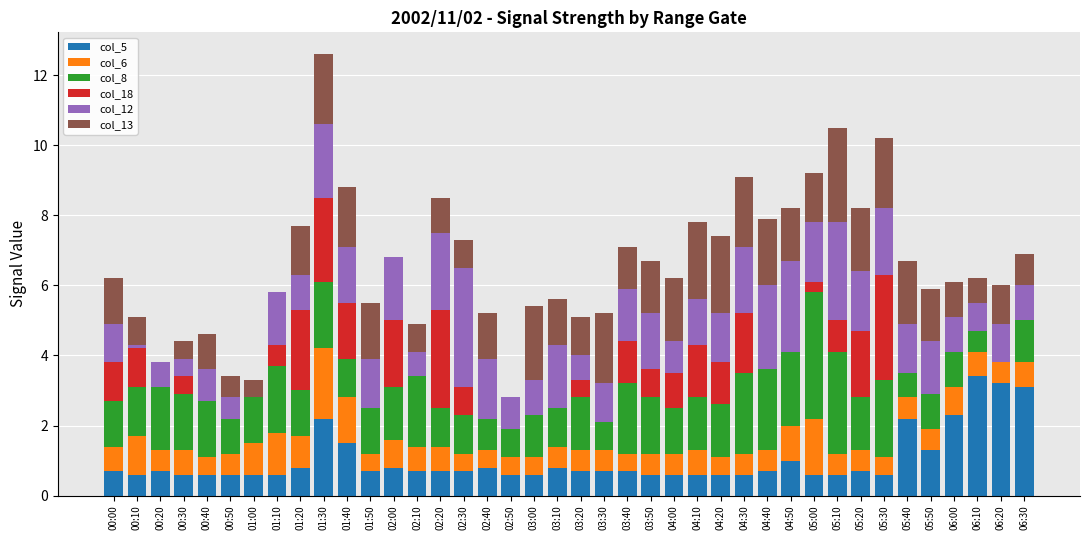

What is the maximum value for col_5?

3.4